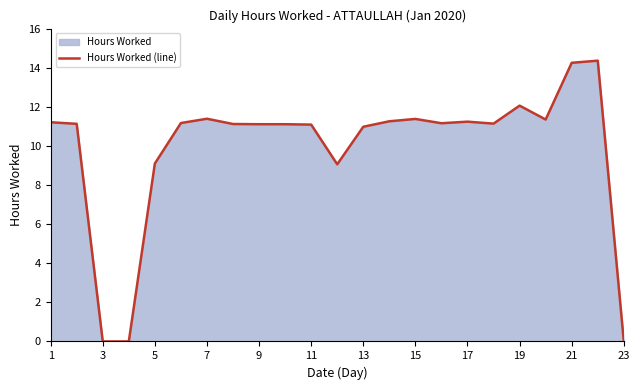

Reading left to right, list all the values displayed in this chart.

11.2	11.1	0.0	0.0	9.1	11.2	11.4	11.1	11.1	11.1	11.1	9.1	11.0	11.3	11.4	11.2	11.2	11.1	12.1	11.3	14.2	14.4	0.0